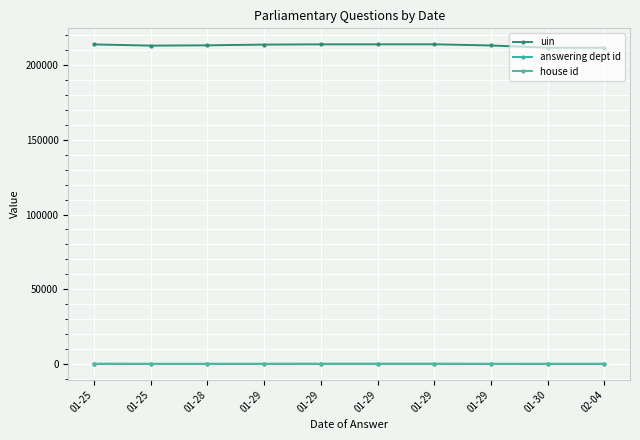

What is the minimum value for house id?

1